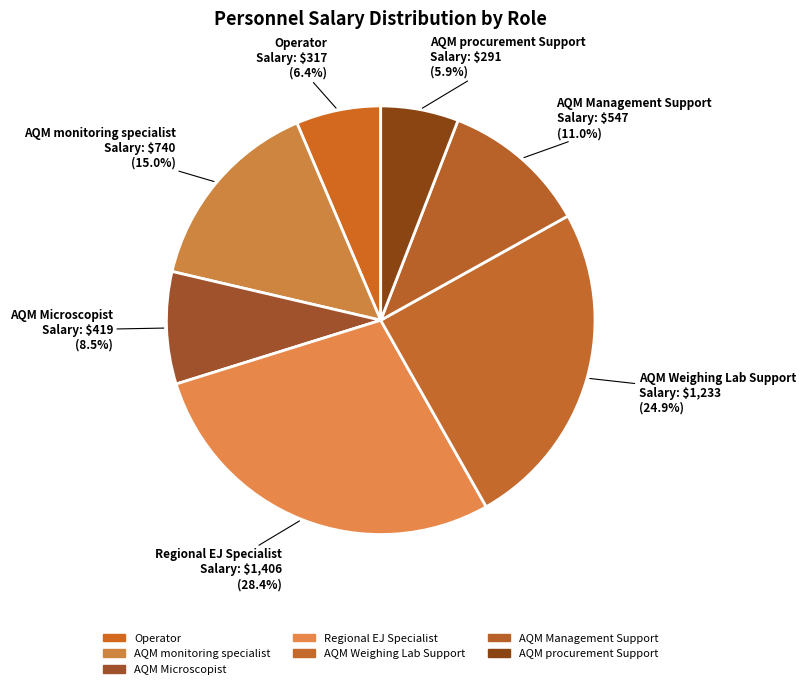

Is it true that AQM Management Support is 11% of the pie?

True